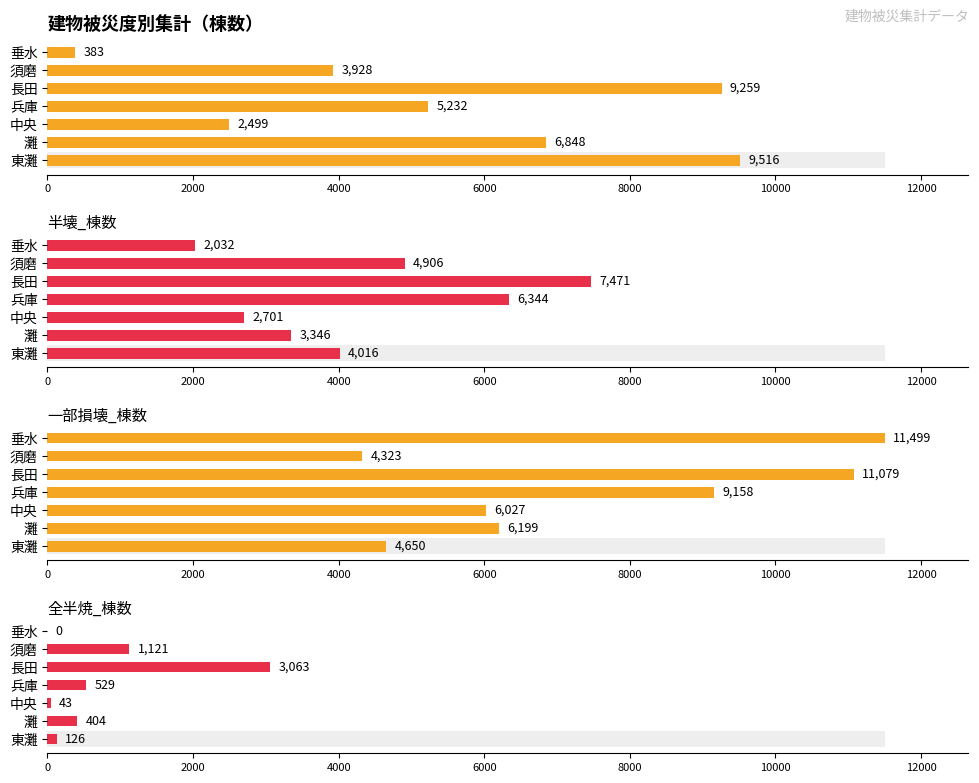

At how many categories does at least one series exceed 3760?

7